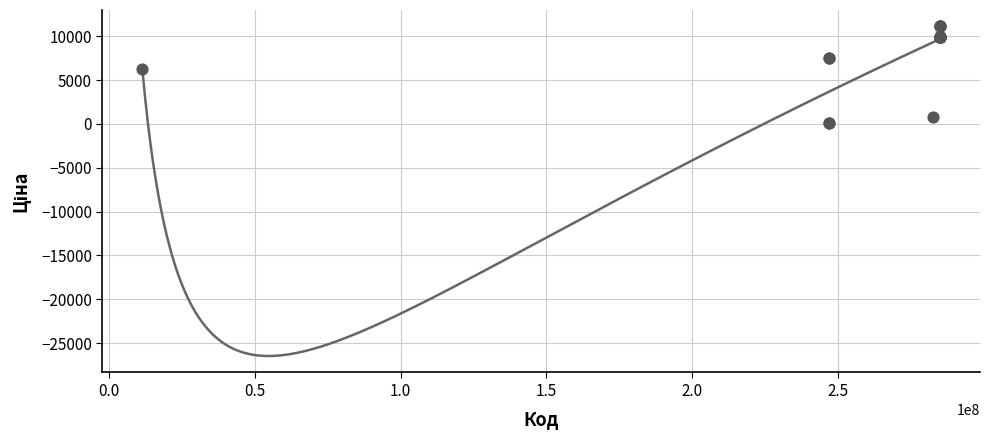

What Y value in the scatter plot is closest to 5613?

6266.7